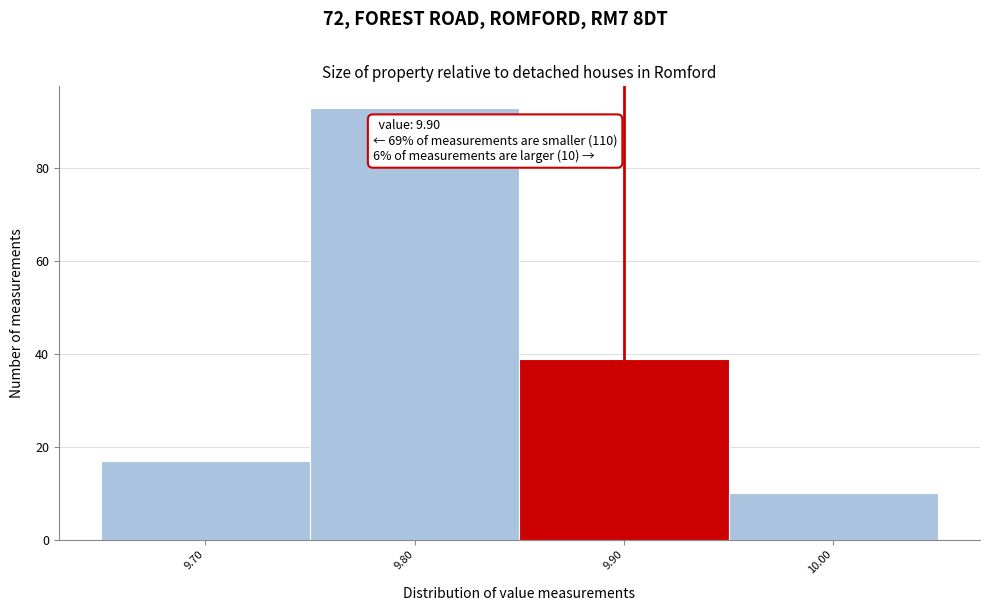

Over which range of the x-axis is the bar tallest?

9.75 to 9.85